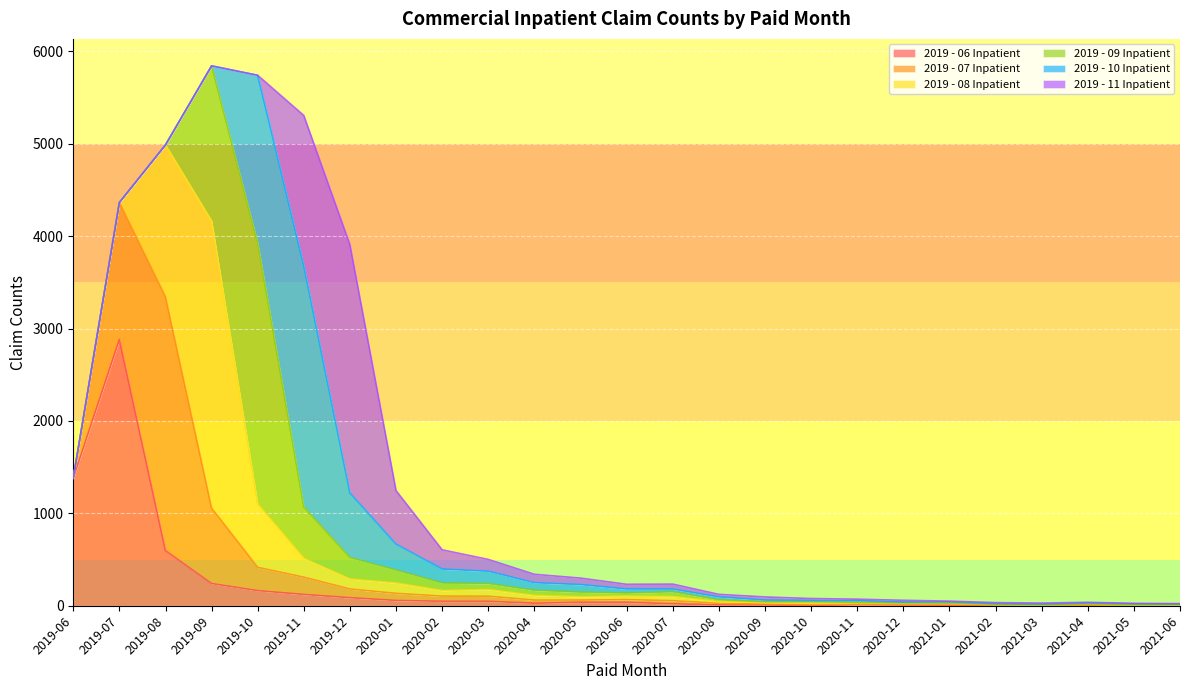

Is it true that 2019 - 07 Inpatient equals 38 at 2019-11?

False